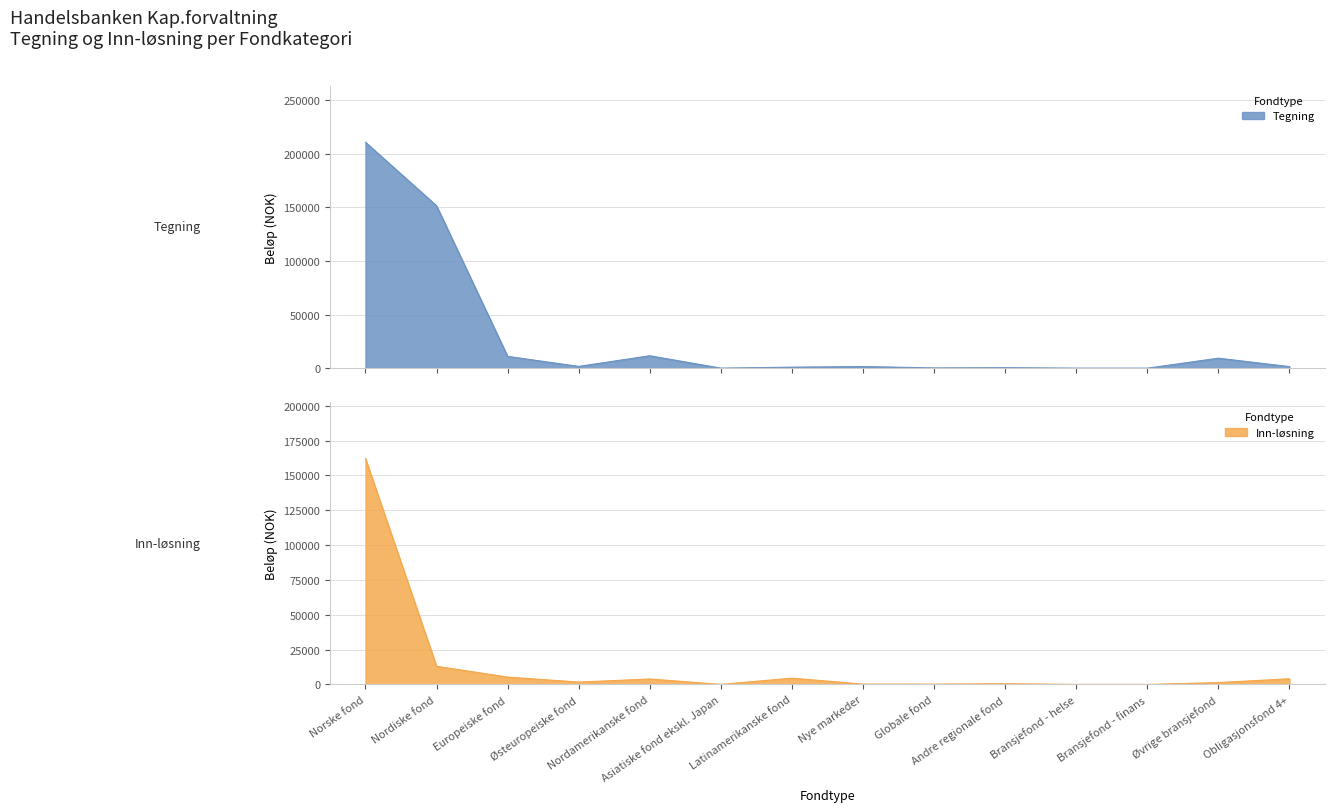

Rank the series by their maximum value, from lowest to highest.

Inn-løsning, Tegning